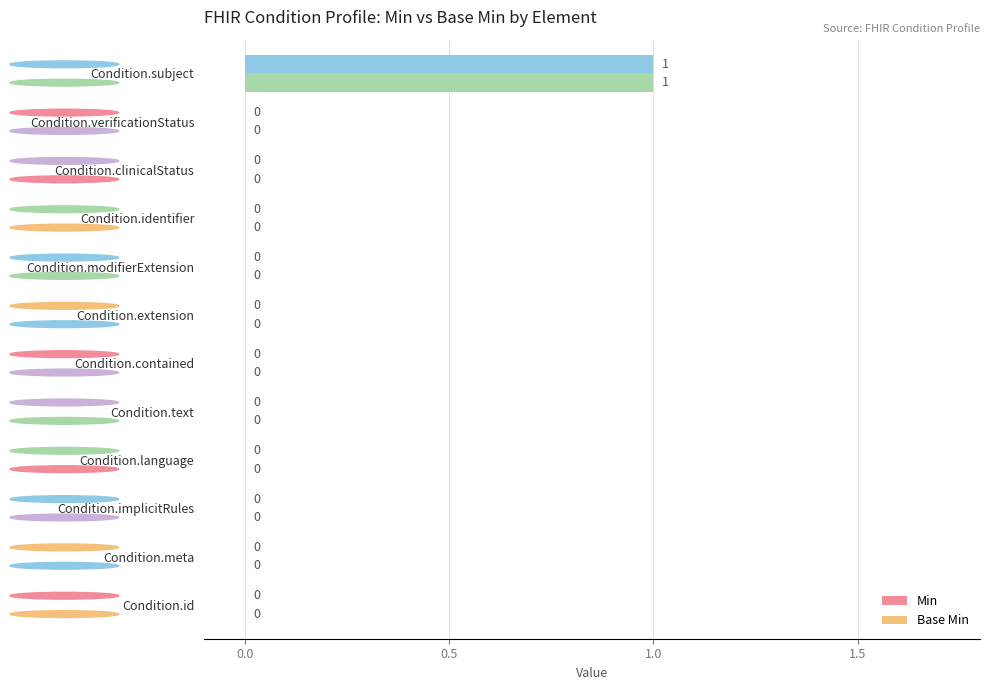

How many values in Min are above zero?

1